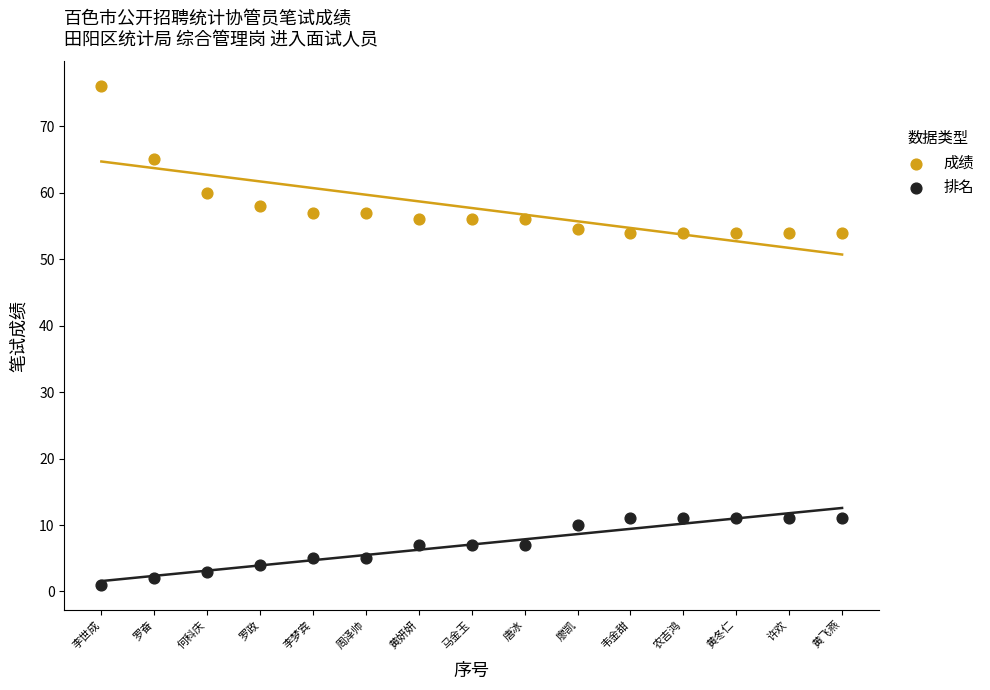

Which series contains the lowest Y value?

排名